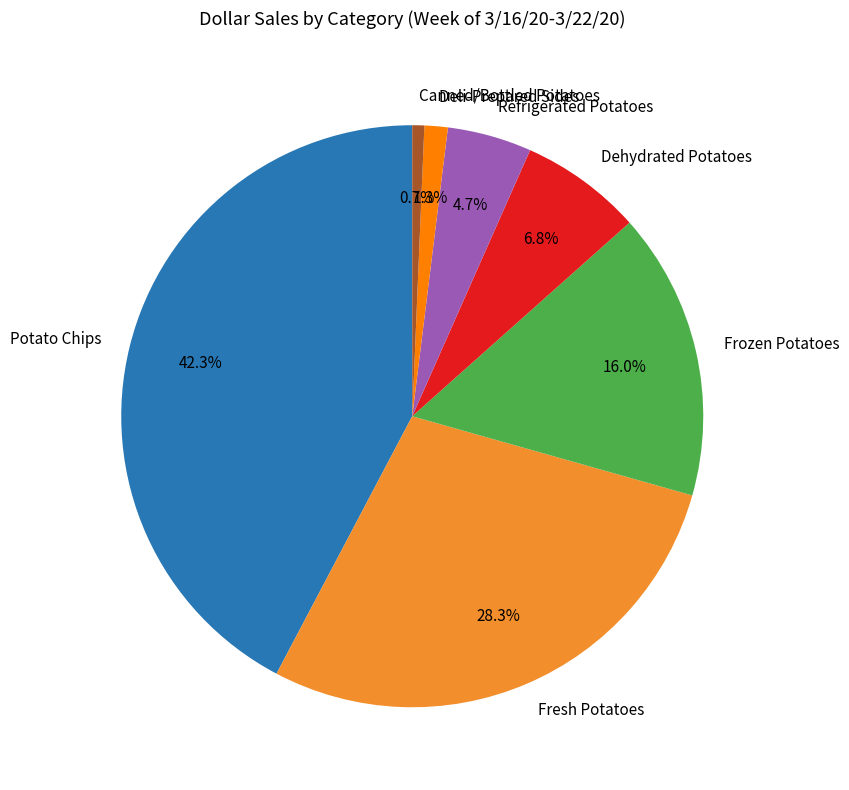

To the nearest percent, what is the difference between the Potato Chips and Refrigerated Potatoes slice percentages?

38%